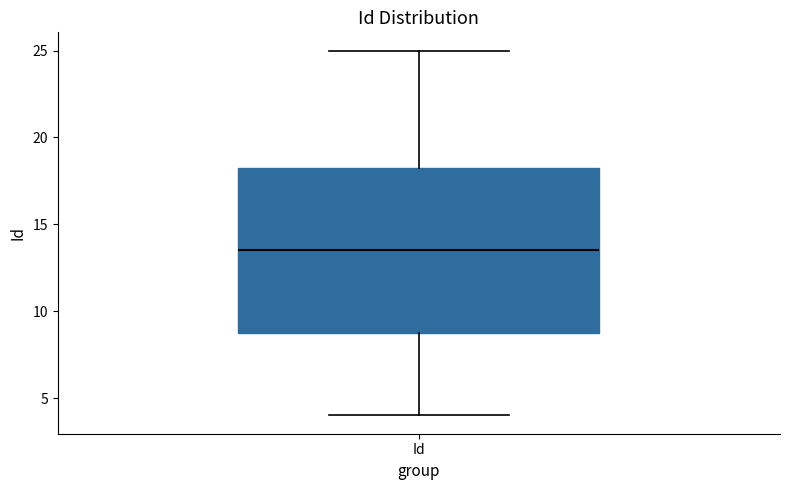

Transcribe this box plot: give where the median line is, the range the box spans, and where the two whiskers end, as read against the y-axis. The values are not printed on the chart, so give them approximately, as read against the axis.

median 13.5, box 9.0 to 18.5, whiskers 4.0 to 25.0